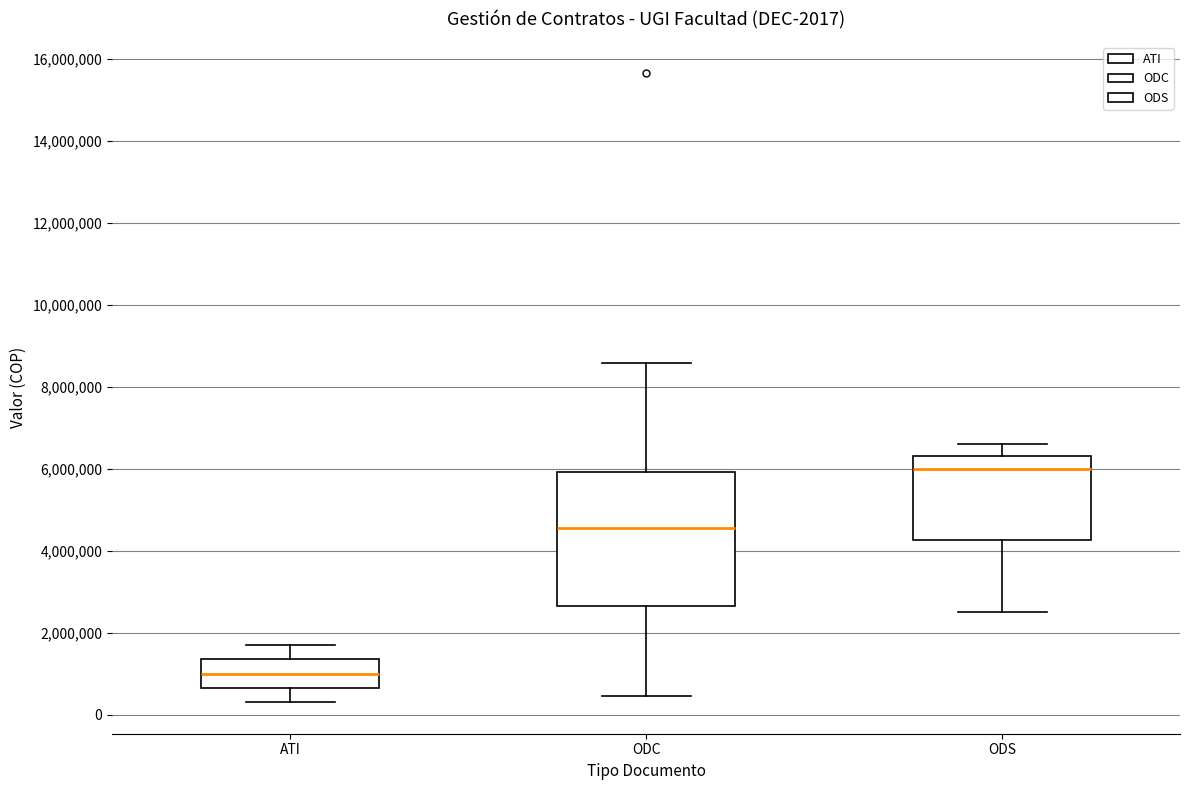

Which box has the lowest median line?

ATI